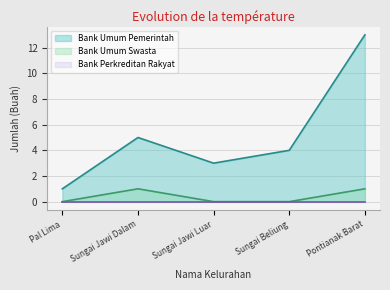

True or false: Bank Umum Pemerintah and Bank Umum Swasta intersect in this chart.

False